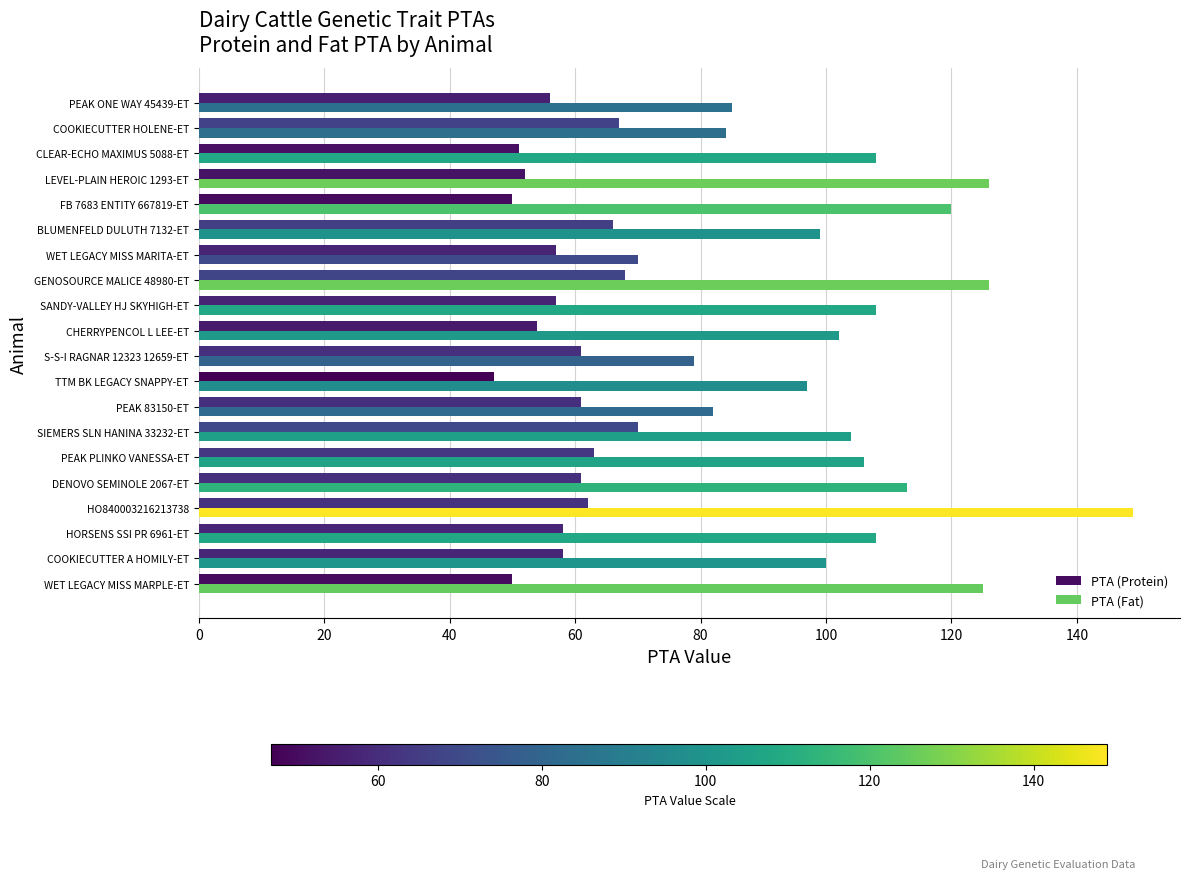

How many series are shown in this chart?

2